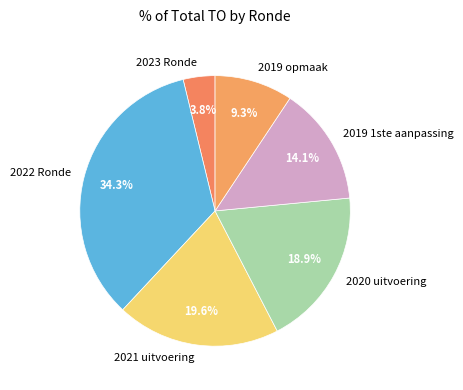

Which category has the biggest portion of the pie?

2022 Ronde